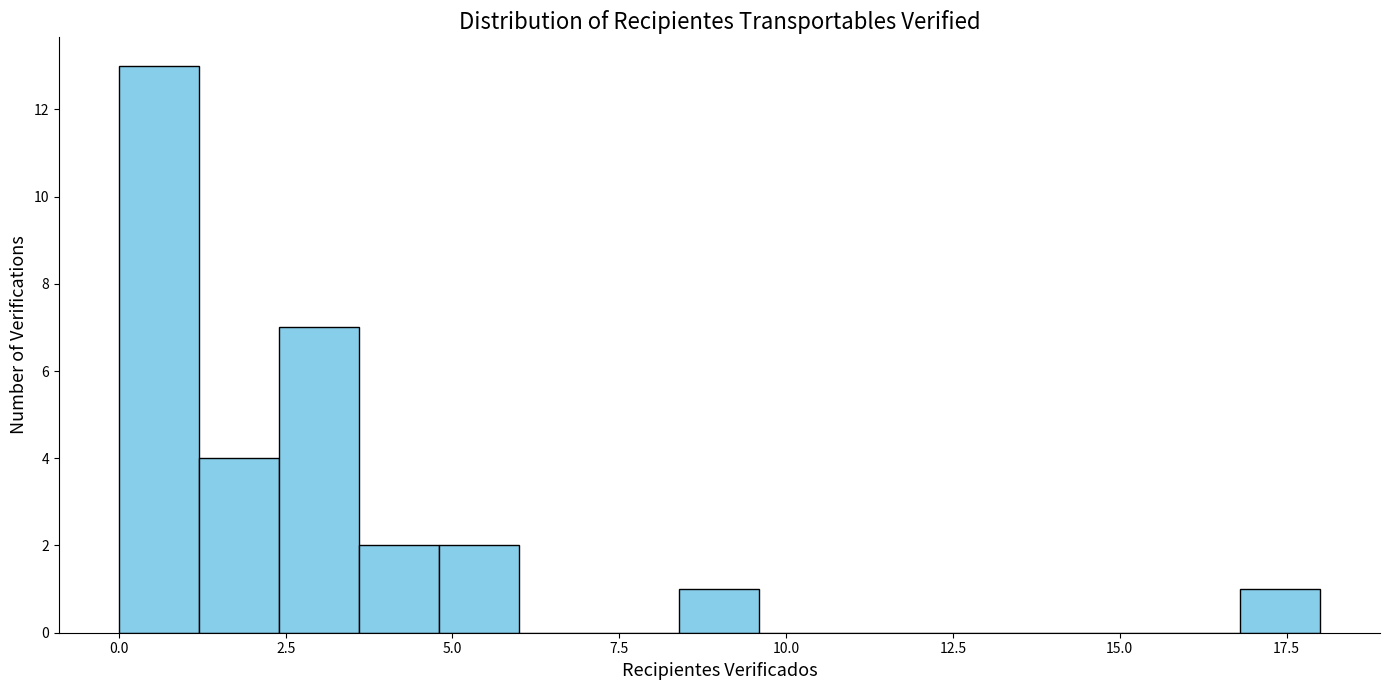

Around what value on the x-axis is the tallest bar? Give the approximate position of its centre, as read against the axis.

0.5